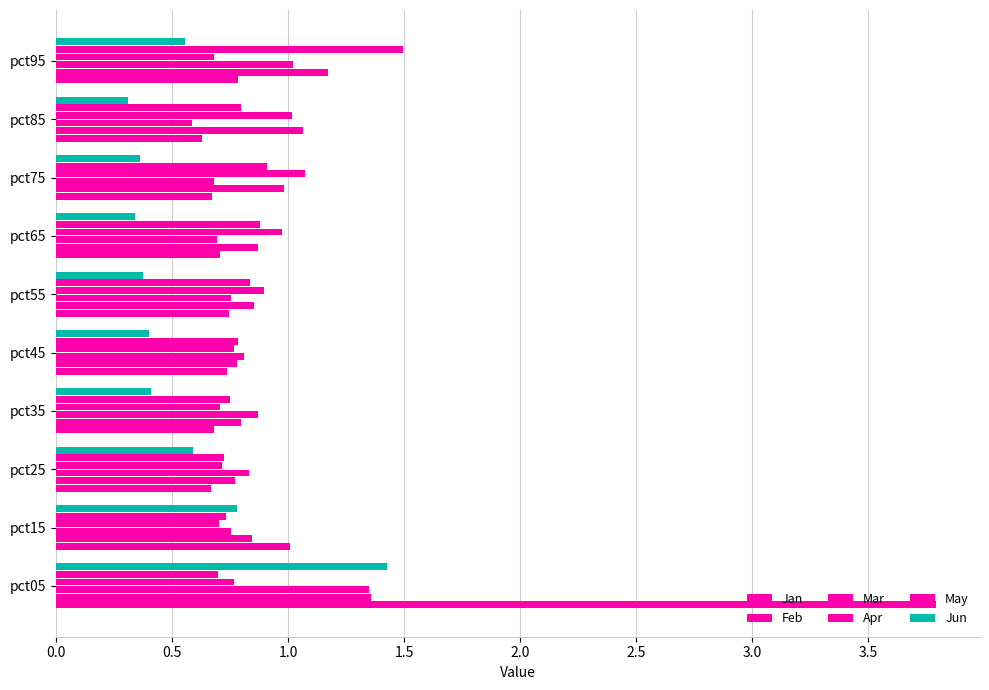

How many distinct data groups are displayed?

6